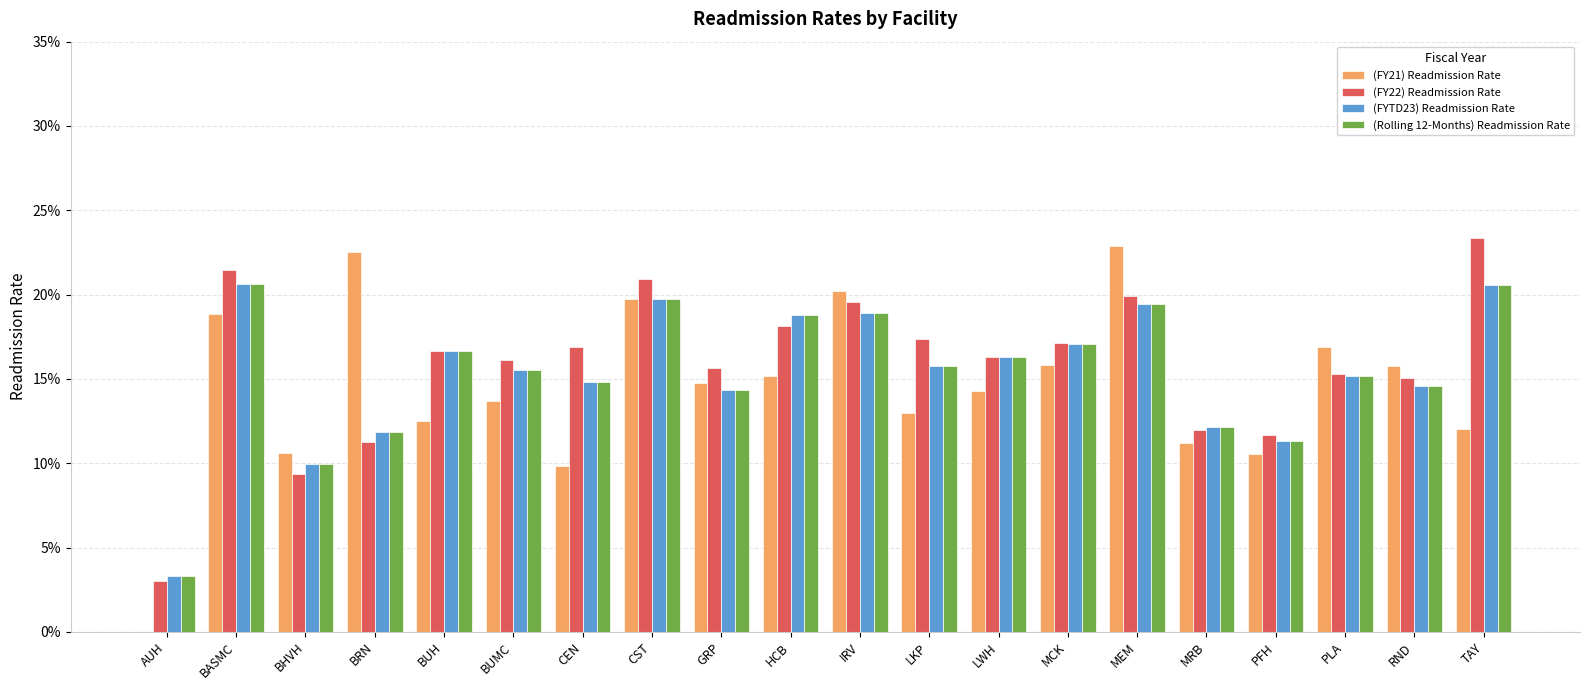

Which series has the largest total across all categories?

(FY22) Readmission Rate